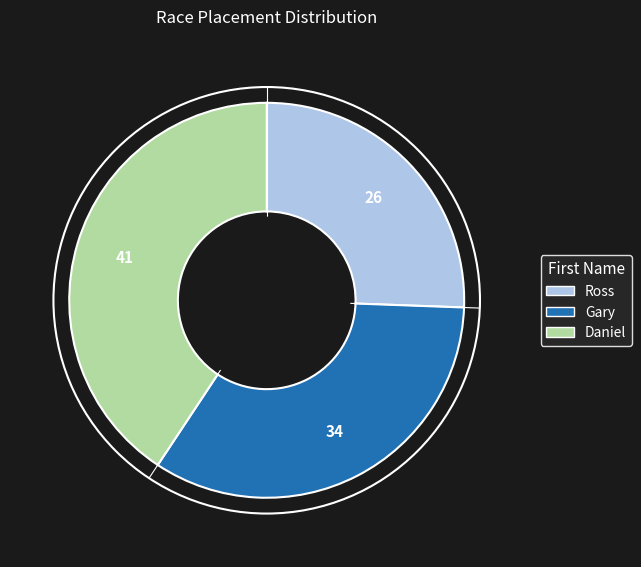

Is there any slice that represents more than half of the pie?

No